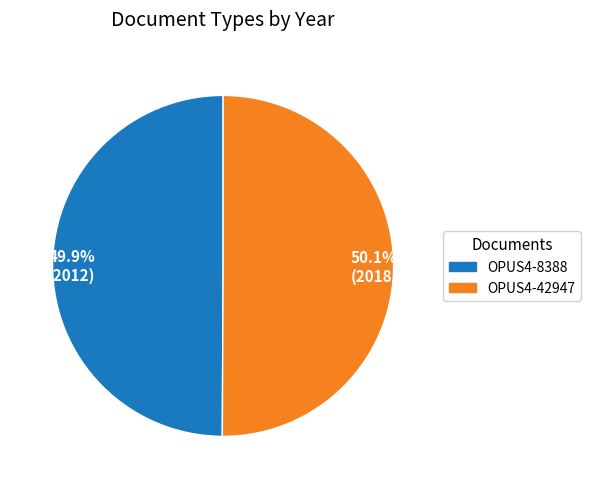

Is there any slice that represents more than half of the pie?

Yes